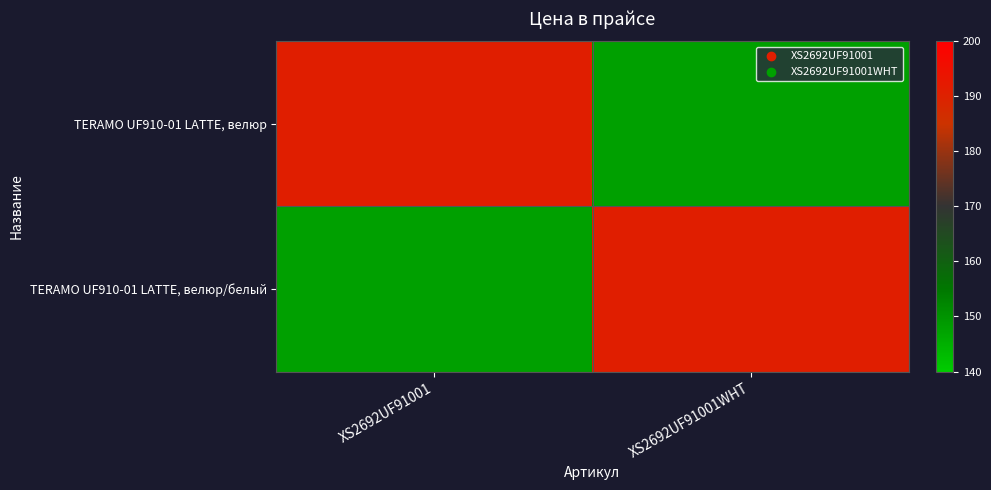

Which series has the largest total across all categories?

TERAMO UF910-01 LATTE, велюр